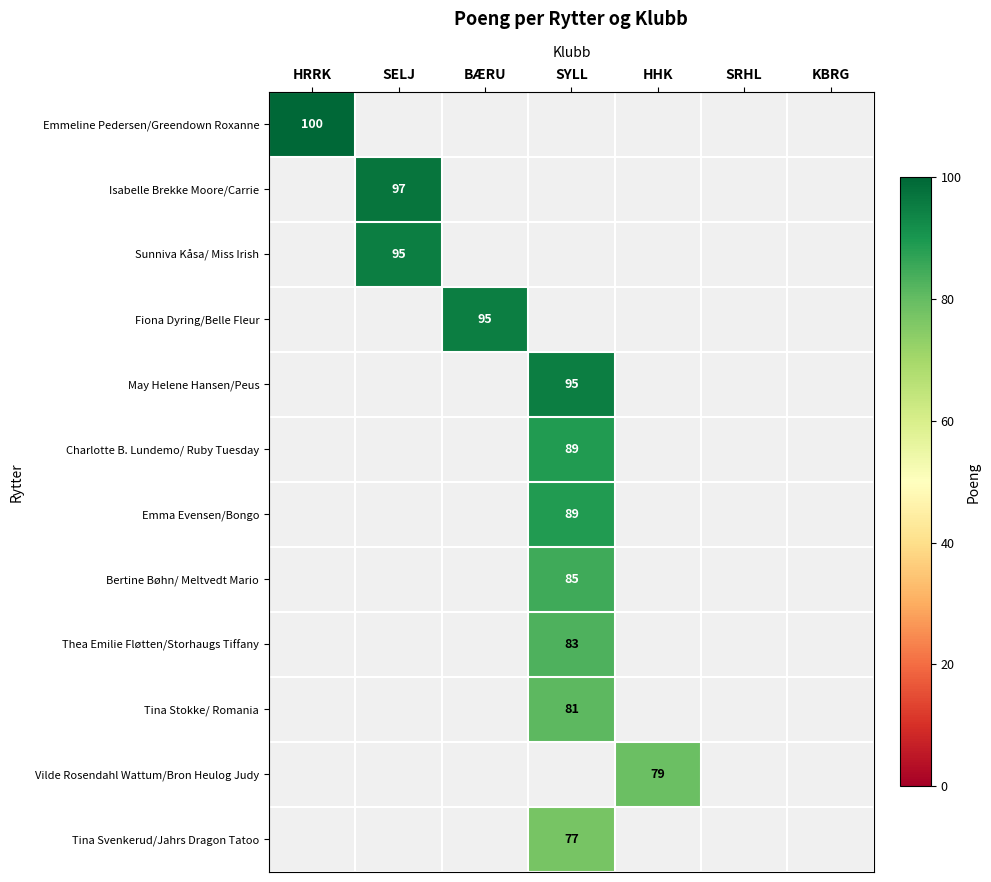

Rank the series by their average value, from highest to lowest.

Emmeline Pedersen/Greendown Roxanne, Isabelle Brekke Moore/Carrie, Sunniva Kåsa/ Miss Irish, Fiona Dyring/Belle Fleur, May Helene Hansen/Peus, Charlotte B. Lundemo/ Ruby Tuesday, Emma Evensen/Bongo, Bertine Bøhn/ Meltvedt Mario, Thea Emilie Fløtten/Storhaugs Tiffany, Tina Stokke/ Romania, Vilde Rosendahl Wattum/Bron Heulog Judy, Tina Svenkerud/Jahrs Dragon Tatoo